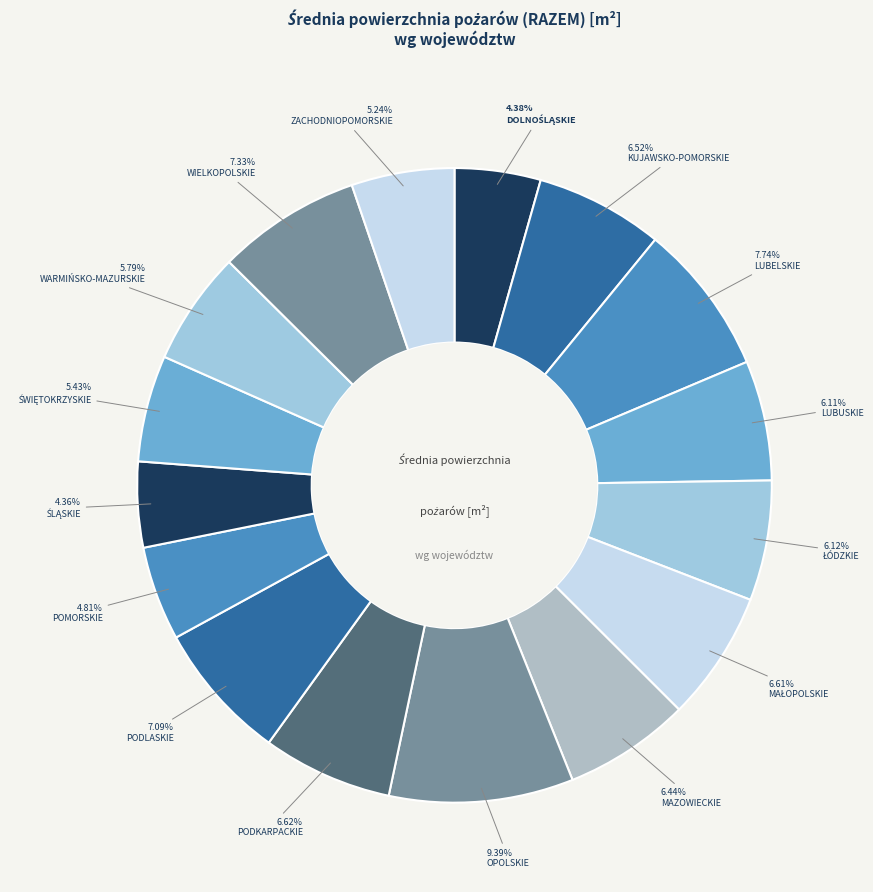

How many segments does this pie chart have?

16